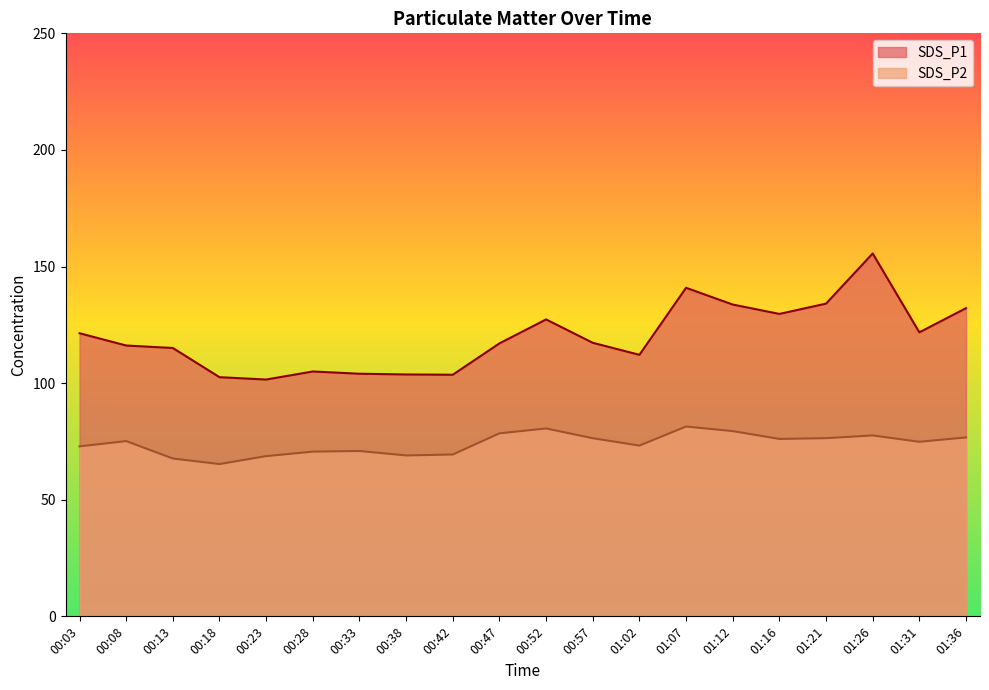

What is the lowest value of the SDS_P1 series?

101.5